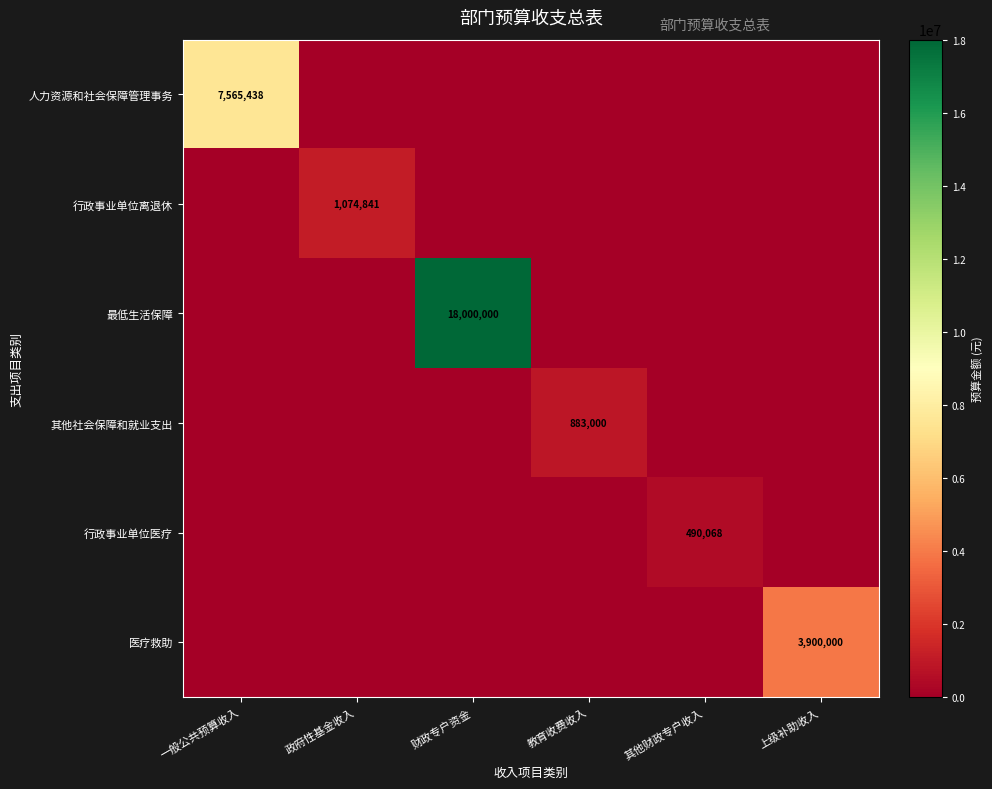

At which category is the sum across all series the highest?

财政专户资金